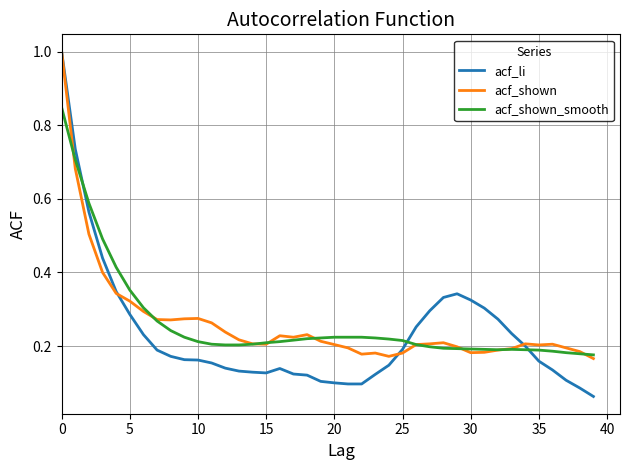

How many lines are shown in the chart?

3